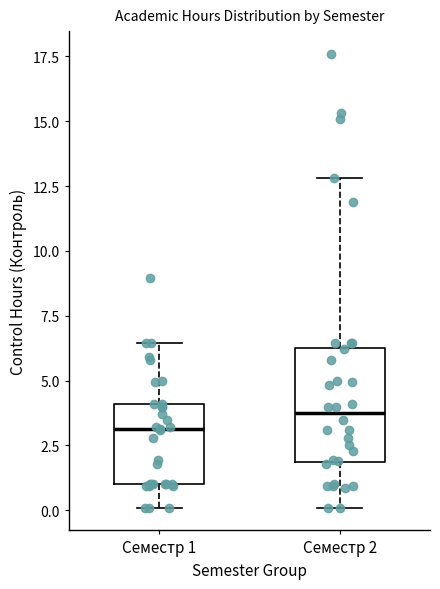

Which box's median line is the highest?

Семестр 2